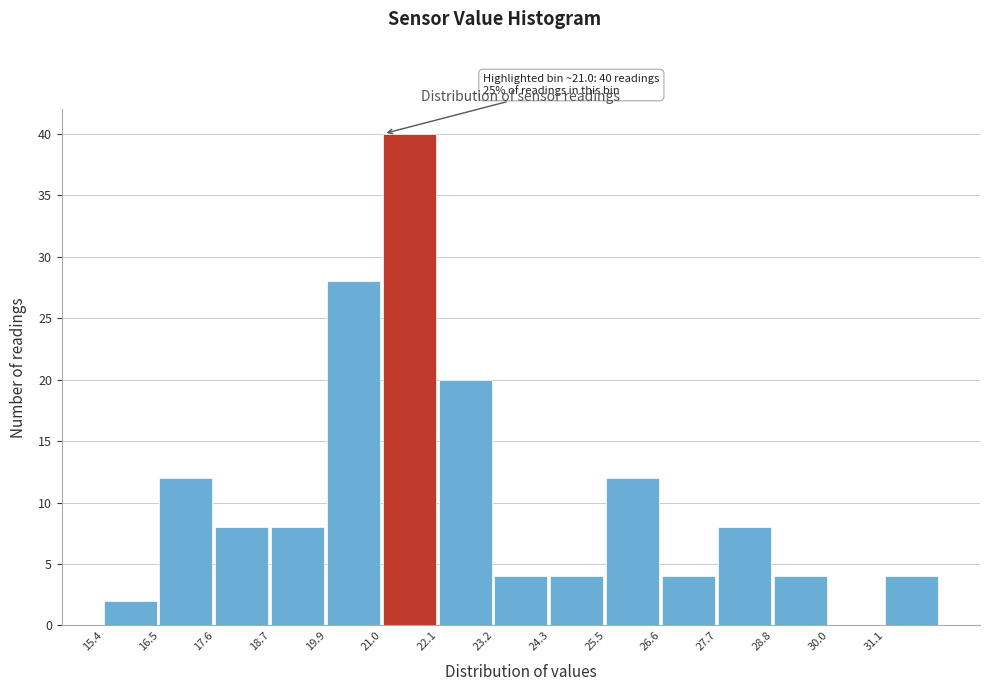

Over which range of the x-axis is the bar tallest?

21.0 to 22.2